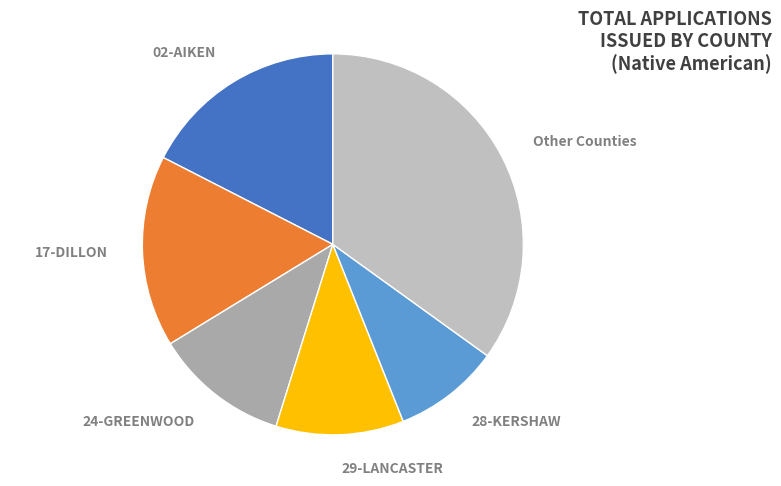

Approximately how many times larger is the value at 29-LANCASTER compared to 17-DILLON?

0.7